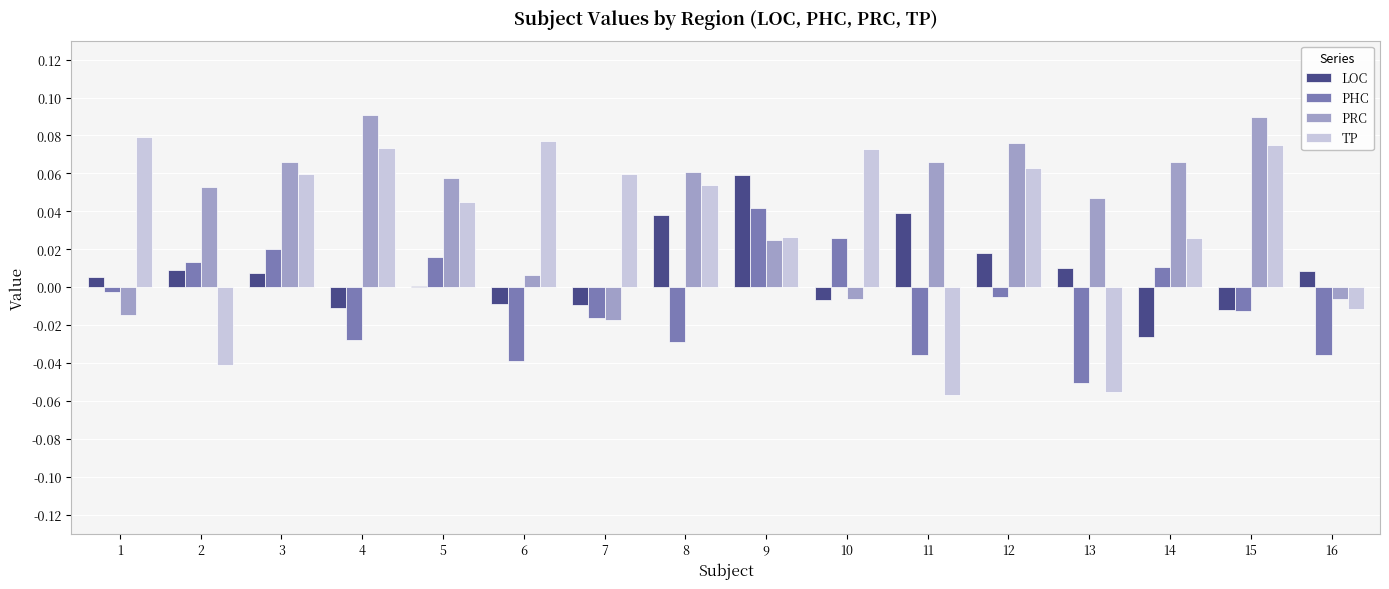

True or false: PHC has a value of 0.0 at 10.

True